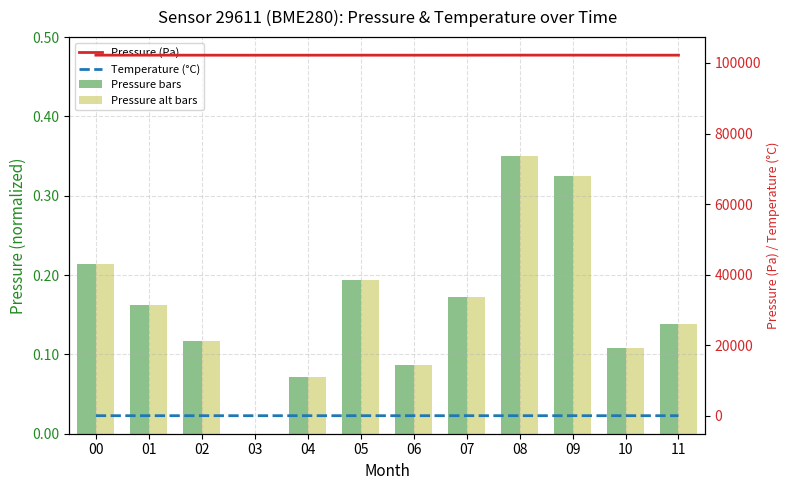

Which series has the largest range (max minus min)?

Pressure (Pa)